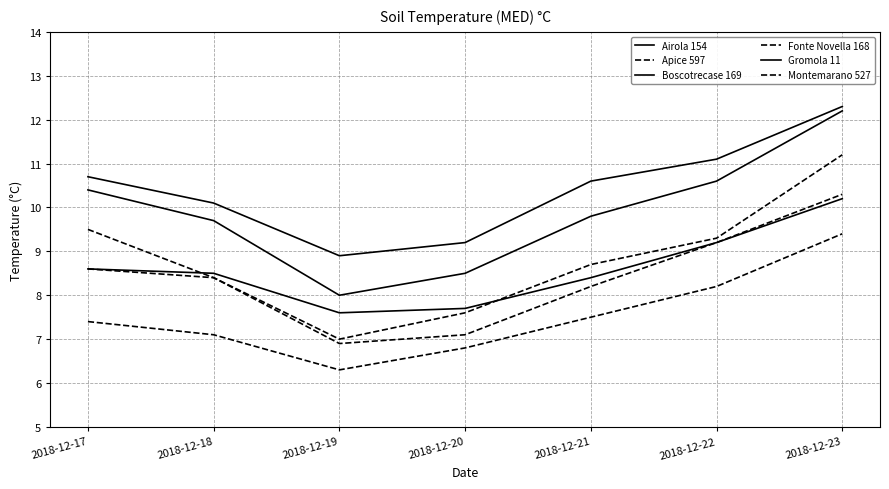

Reading right to left, what are all the values shown in this chart?

Airola 154: 2018-12-23=10.2	2018-12-22=9.2	2018-12-21=8.4	2018-12-20=7.7	2018-12-19=7.6	2018-12-18=8.5	2018-12-17=8.6
Apice 597: 2018-12-23=9.4	2018-12-22=8.2	2018-12-21=7.5	2018-12-20=6.8	2018-12-19=6.3	2018-12-18=7.1	2018-12-17=7.4
Boscotrecase 169: 2018-12-23=12.3	2018-12-22=11.1	2018-12-21=10.6	2018-12-20=9.2	2018-12-19=8.9	2018-12-18=10.1	2018-12-17=10.7
Fonte Novella 168: 2018-12-23=11.2	2018-12-22=9.3	2018-12-21=8.7	2018-12-20=7.6	2018-12-19=7.0	2018-12-18=8.4	2018-12-17=9.5
Gromola 11: 2018-12-23=12.2	2018-12-22=10.6	2018-12-21=9.8	2018-12-20=8.5	2018-12-19=8.0	2018-12-18=9.7	2018-12-17=10.4
Montemarano 527: 2018-12-23=10.3	2018-12-22=9.2	2018-12-21=8.2	2018-12-20=7.1	2018-12-19=6.9	2018-12-18=8.4	2018-12-17=8.6